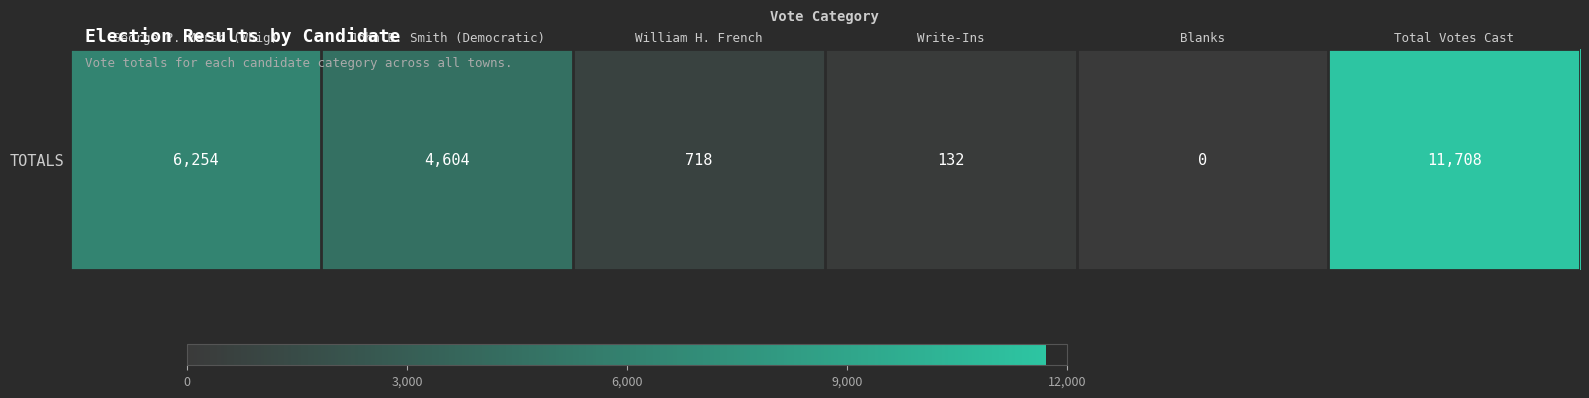

Reading left to right, what are all the values shown in this chart?

6254	4604	718	132	0	11708